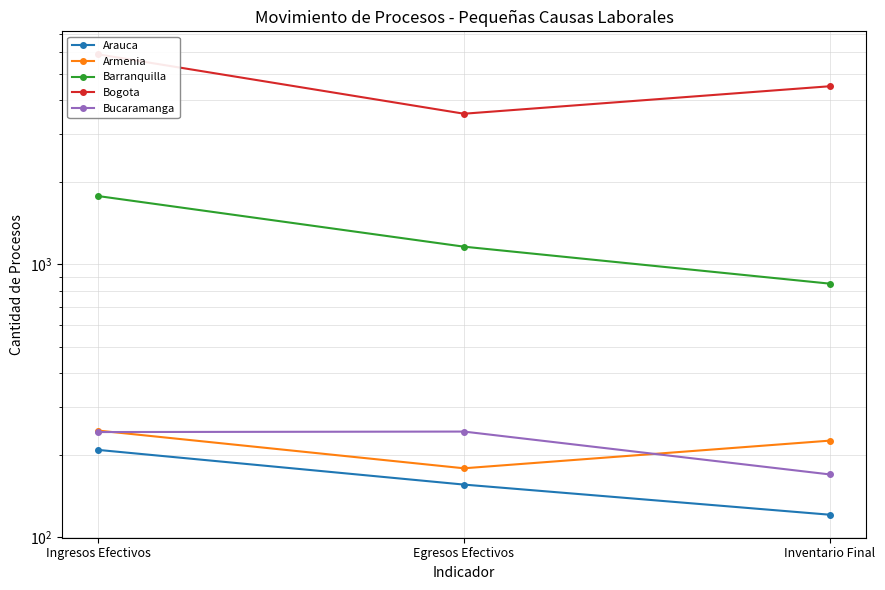

How many lines are shown in the chart?

5